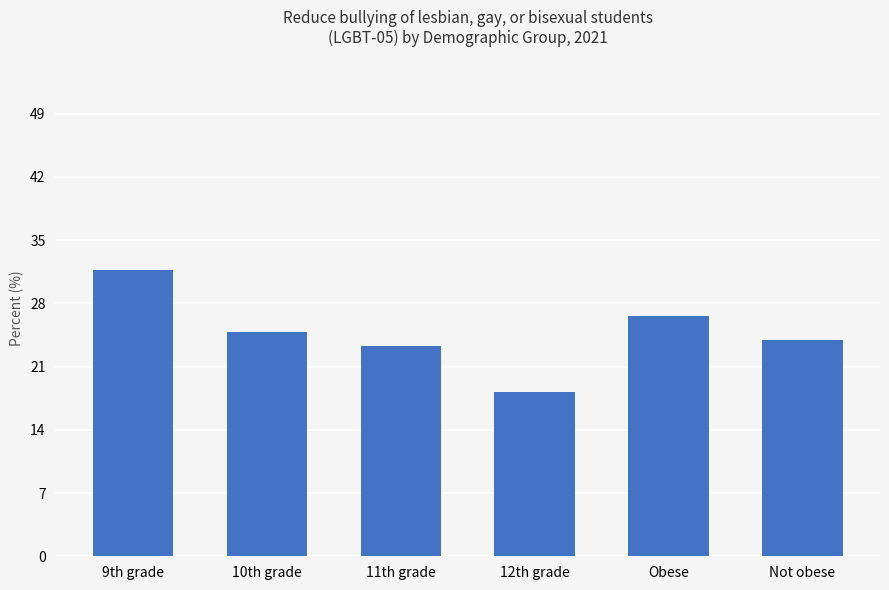

The chart shows a value of 7.2 at Not obese. True or false?

False